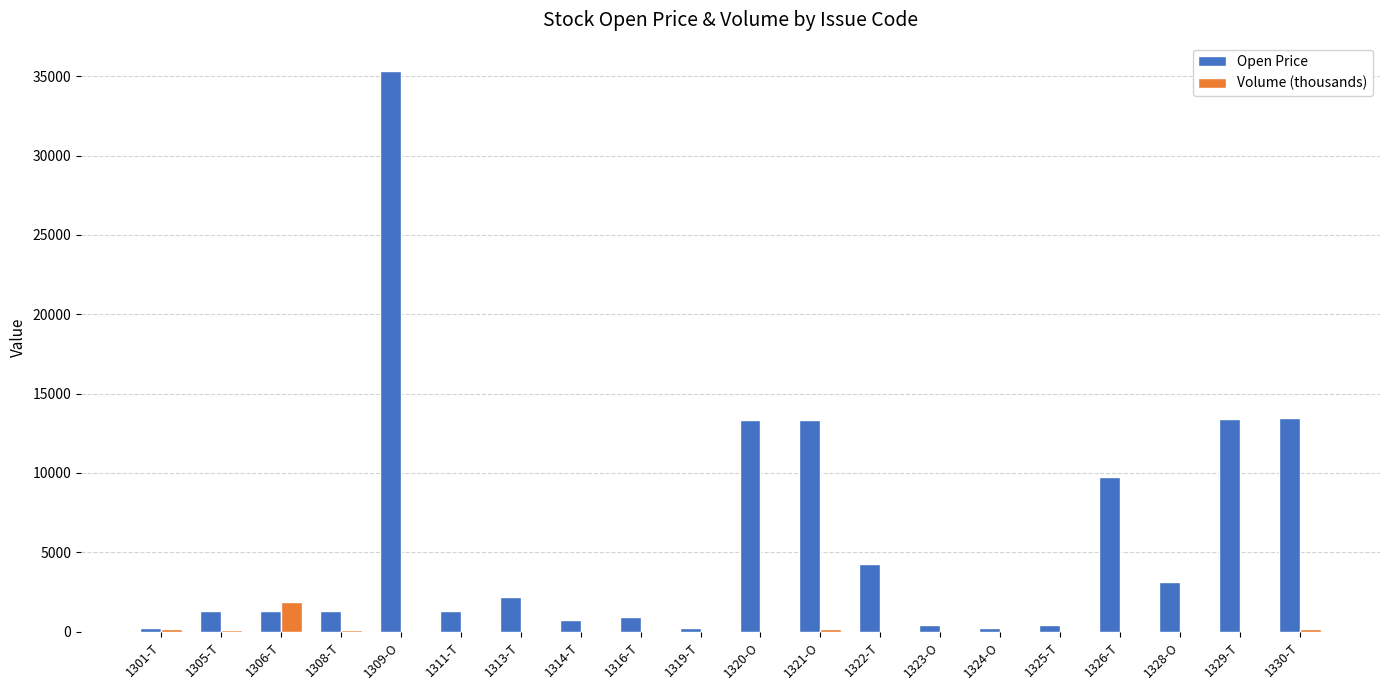

Which series has the largest total across all categories?

Open Price